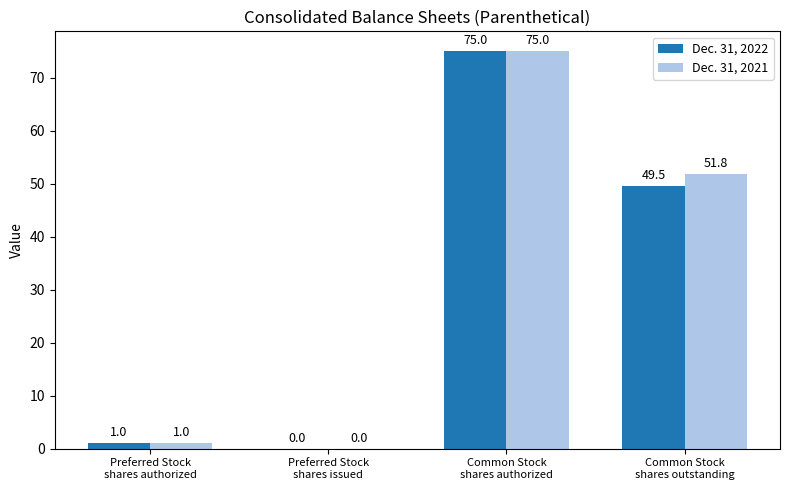

Is the value of Dec. 31, 2021 at Preferred Stock
shares issued greater than the value of Dec. 31, 2022 at Common Stock
shares outstanding?

No